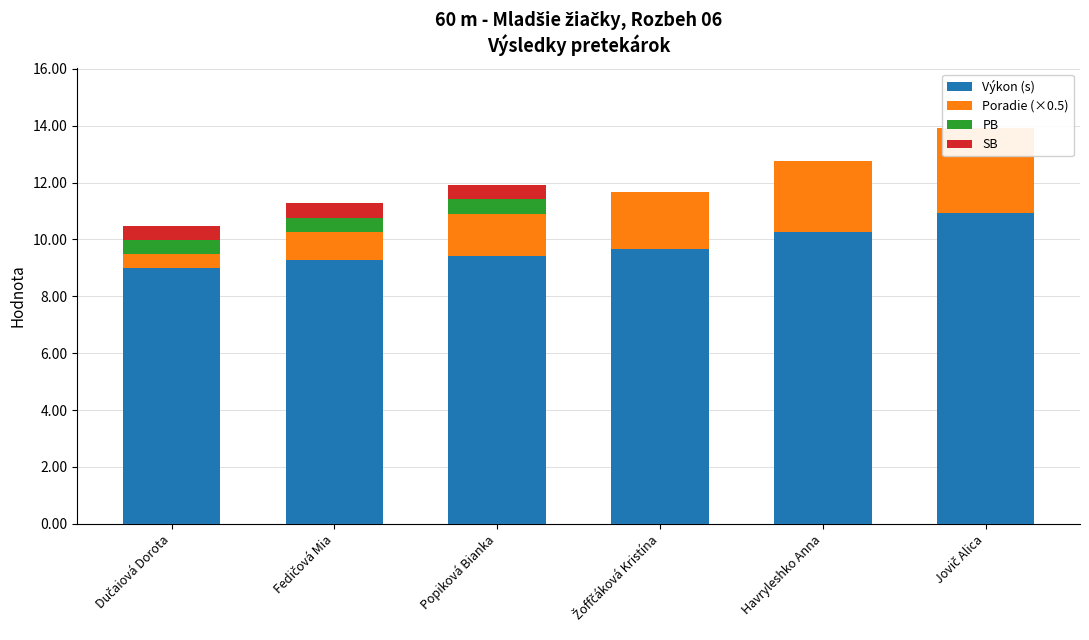

Is it true that Výkon (s) equals 15.6 at Žoffčáková Kristína?

False